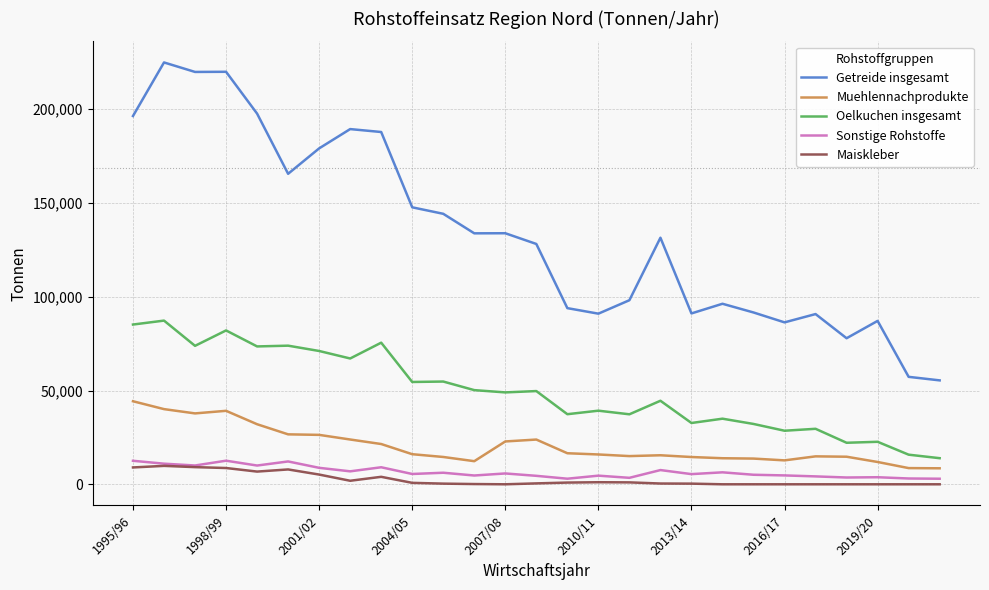

At how many categories does at least one series exceed 205810?

3